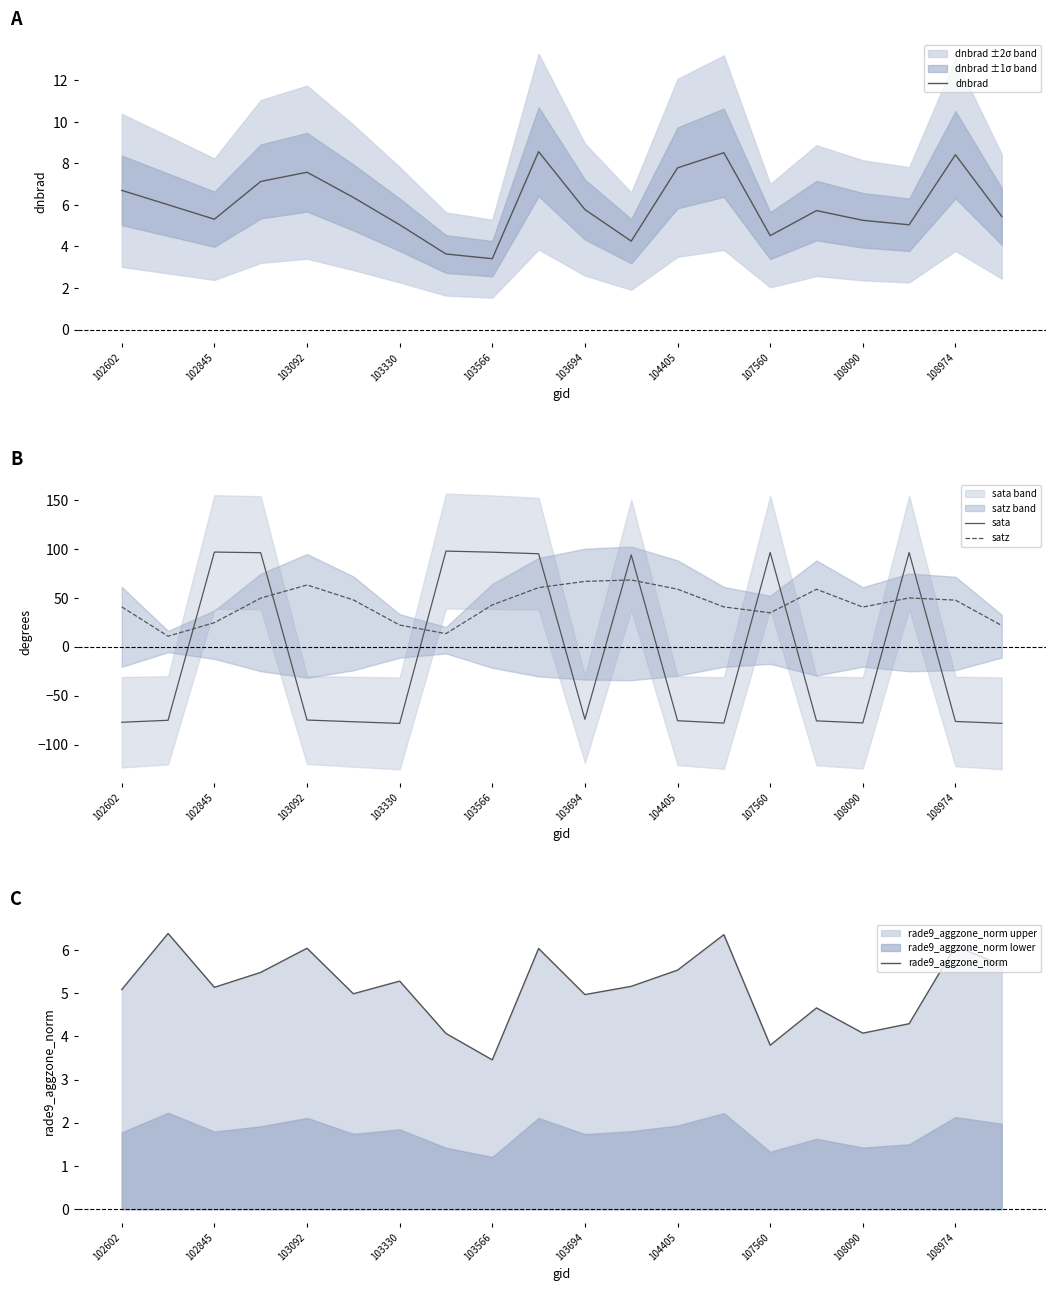

Which series has the largest range (max minus min)?

sata